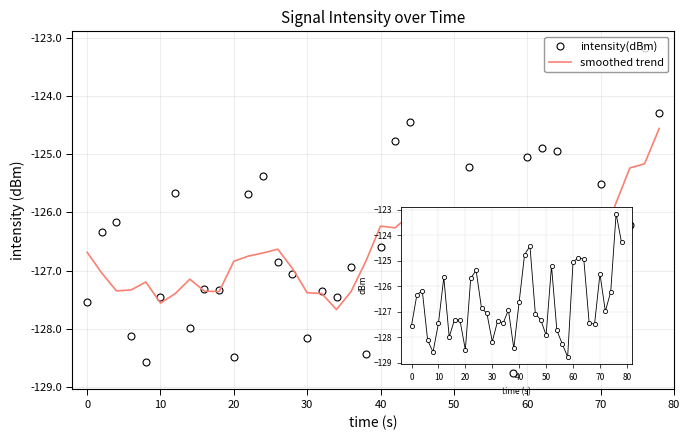

True or false: intensity(dBm) and smoothed trend cross at least once.

True